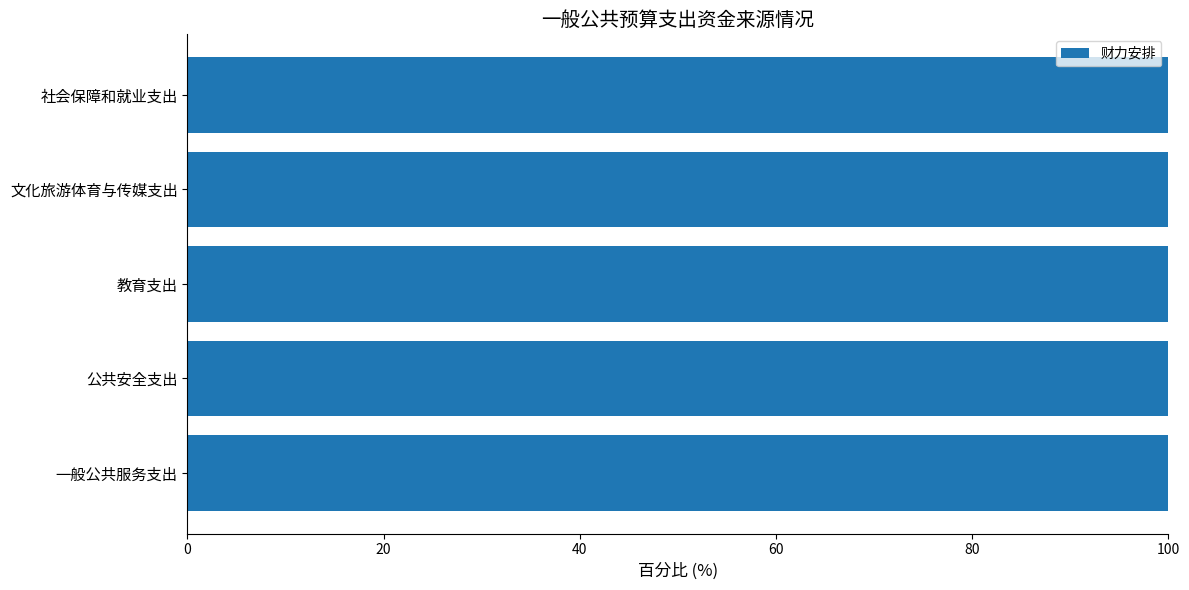

Which series has the widest spread of values?

财力安排